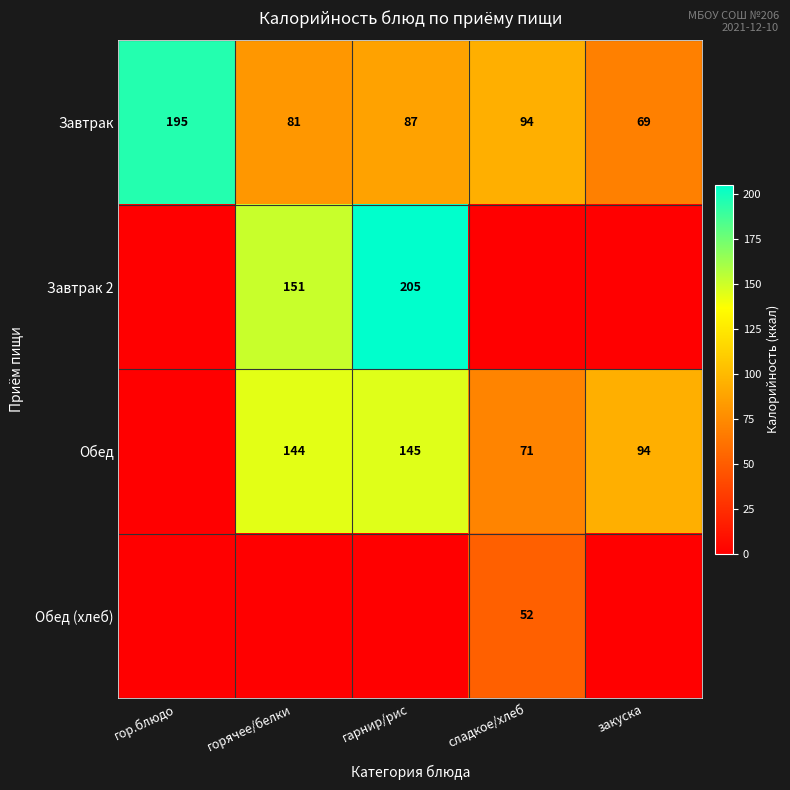

Is it true that Обед (хлеб) equals 52 at сладкое/хлеб?

True